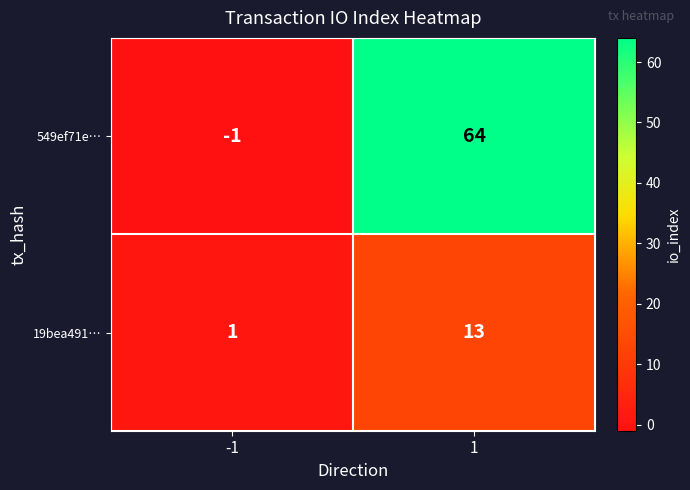

At how many categories does at least one series exceed 11?

1